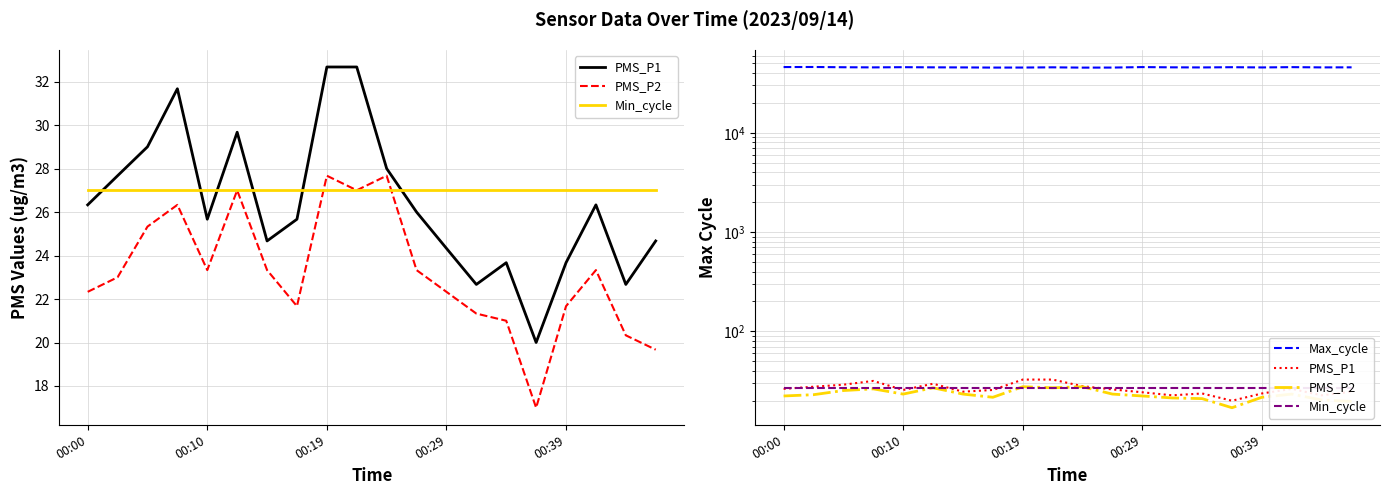

Rank the categories by PMS_P1 value from lowest to highest.

15, 13, 18, 14, 16, 12, 6, 19, 00:39, 7, 11, 00:00, 17, 00:10, 10, 00:19, 5, 00:29, 8, 9